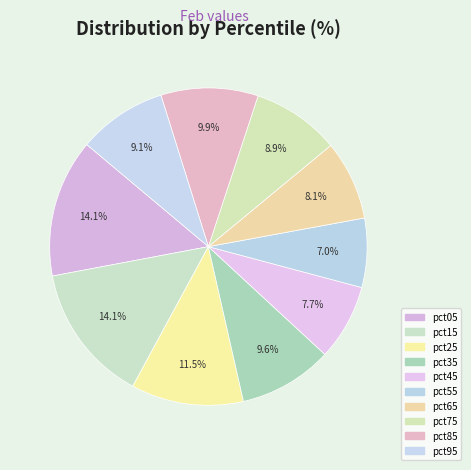

How many slices are in this pie chart?

10